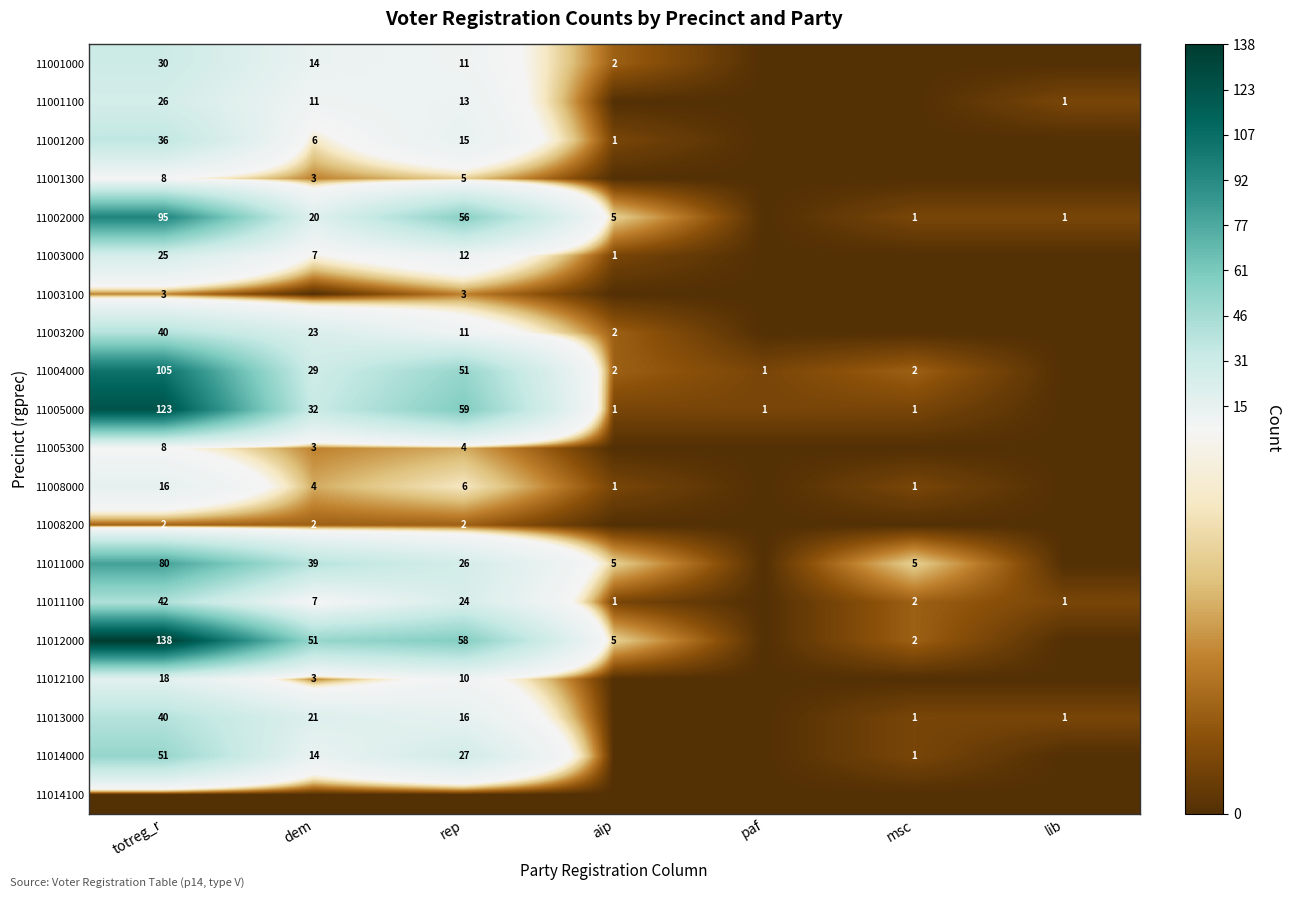

Is it true that 11012000 equals 58 at rep?

True